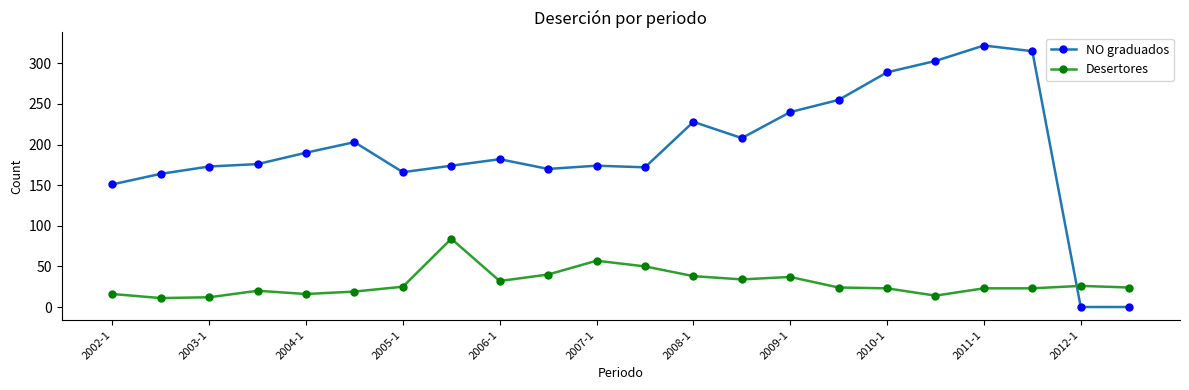

How many times do NO graduados and Desertores cross each other?

1